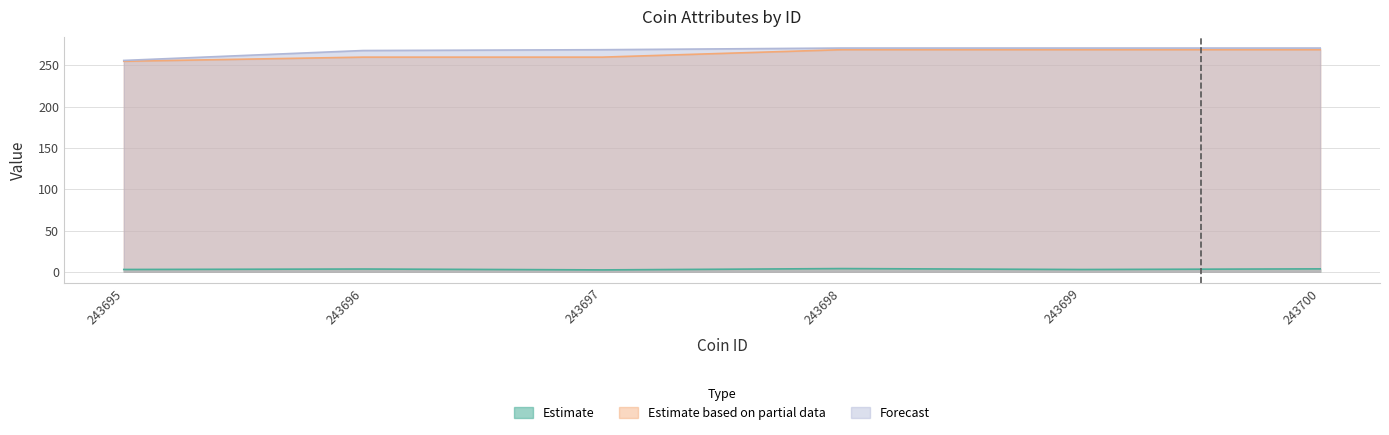

The weight series shows 1.0 at 243697. True or false?

False